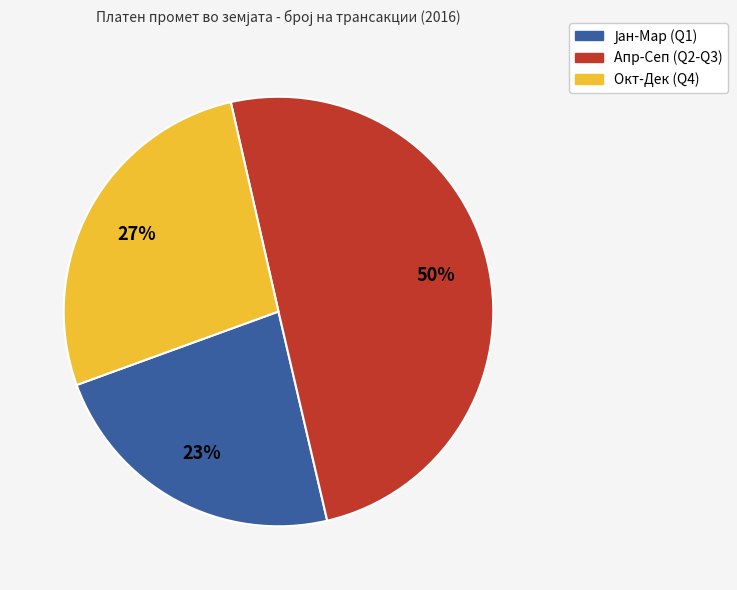

Do Апр-Сеп (Q2-Q3) and Окт-Дек (Q4) together represent more than half of the pie?

Yes